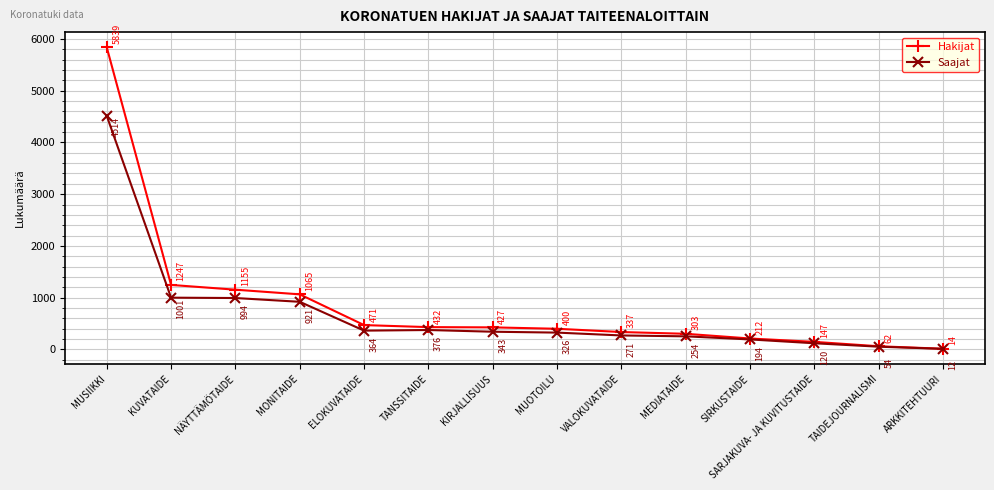

Which series has the widest spread of values?

Hakijat